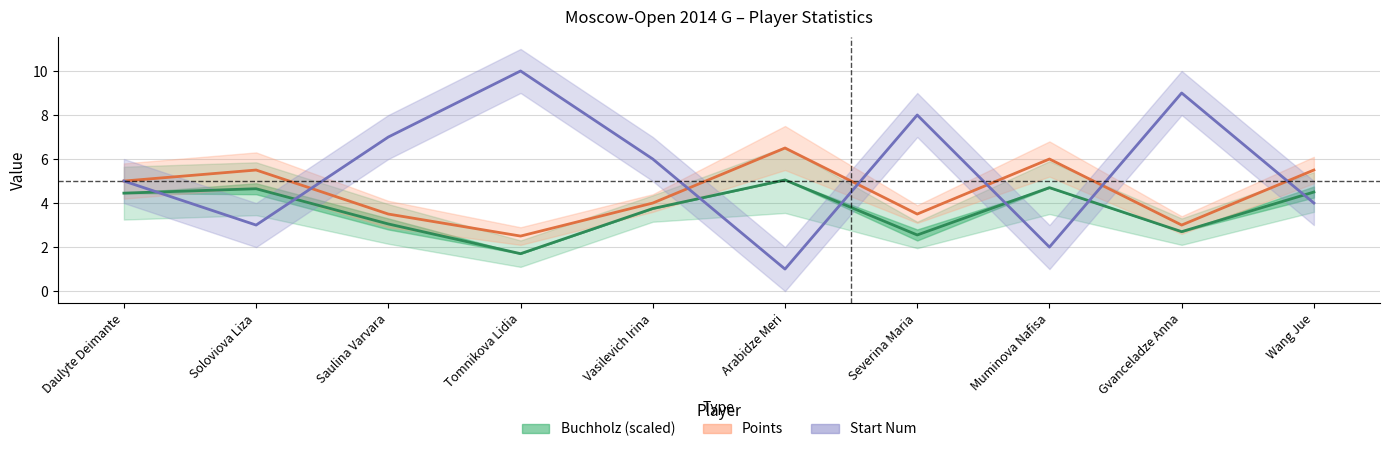

Which series ends up on top after the final intersection of Start_Num and Buchholz?

Buchholz